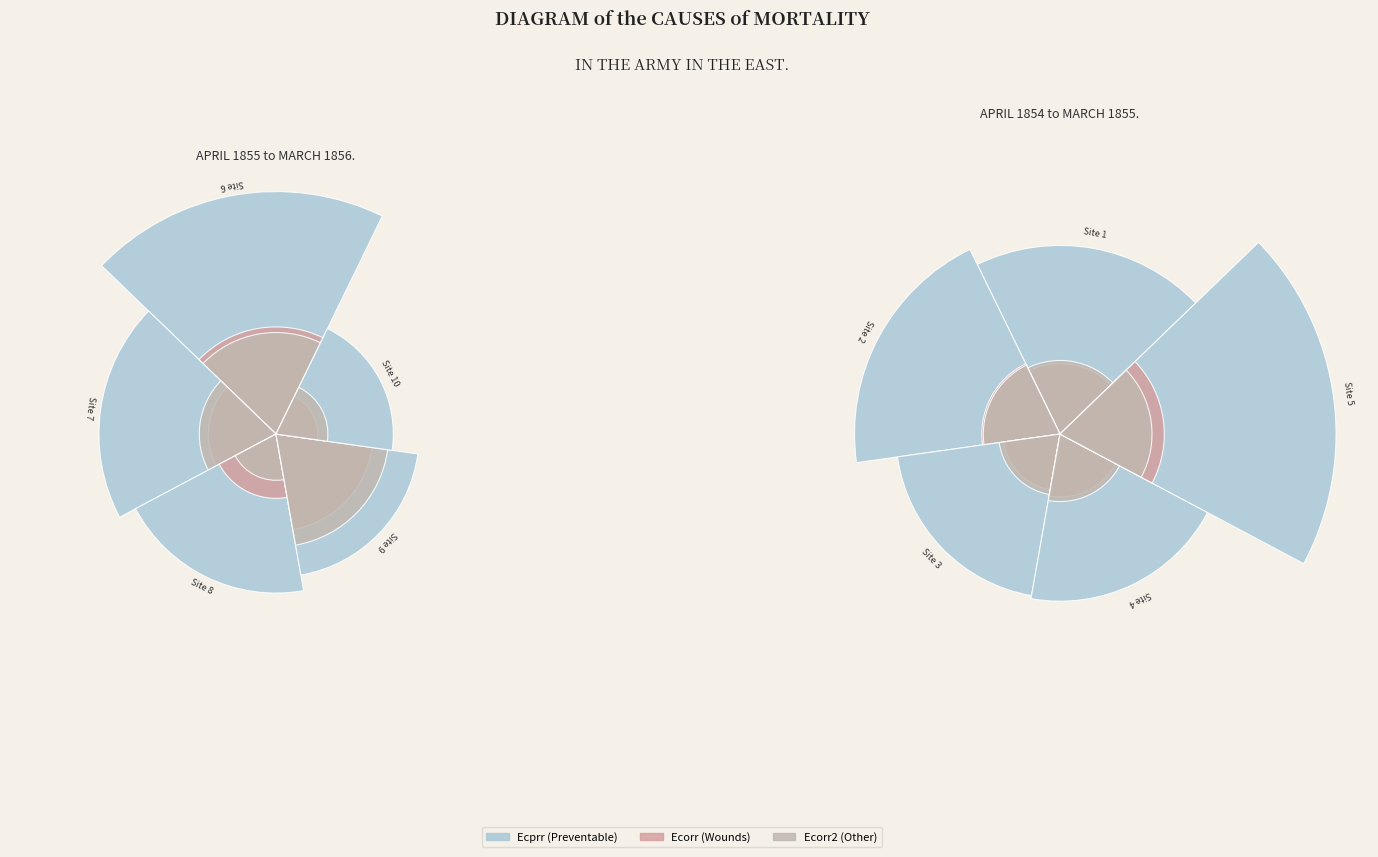

To the nearest percent, what is the average slice percentage?

10%